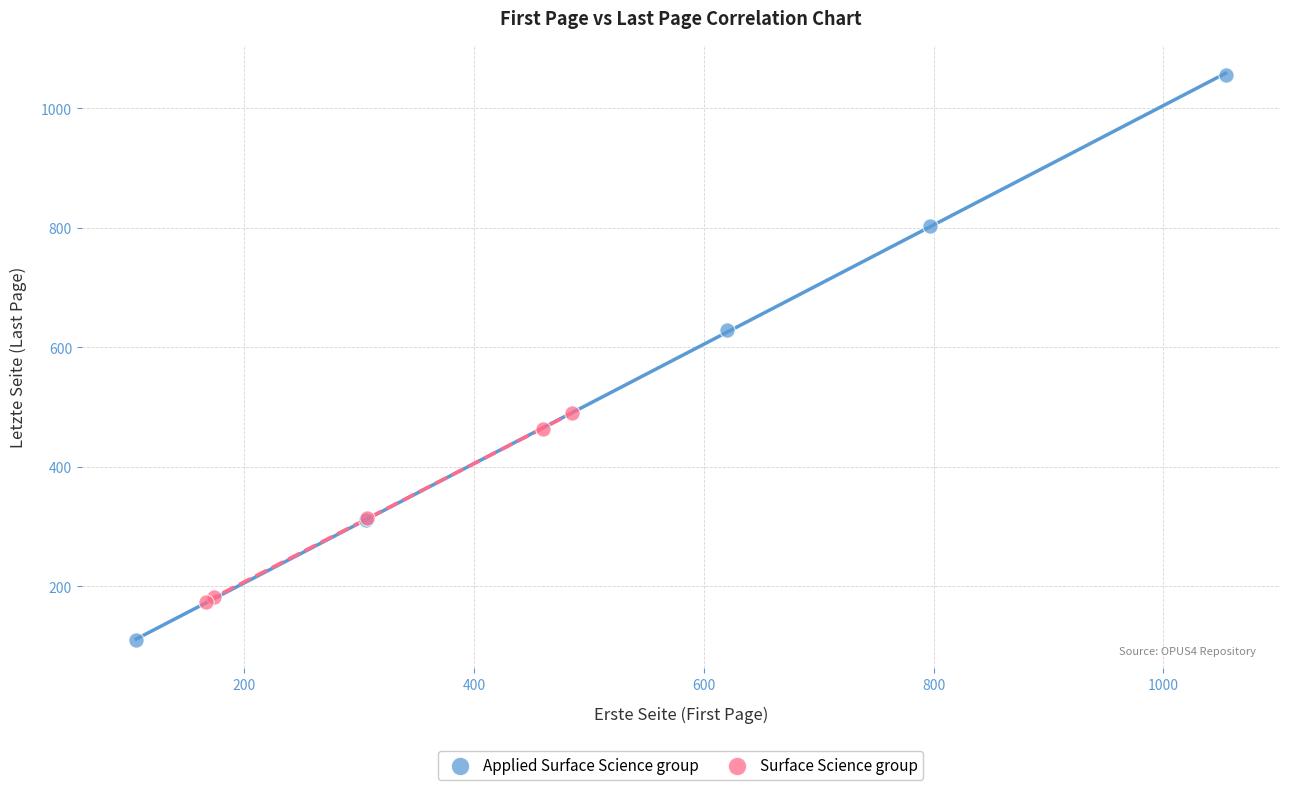

Which series has the widest spread of Y values?

Applied Surface Science group